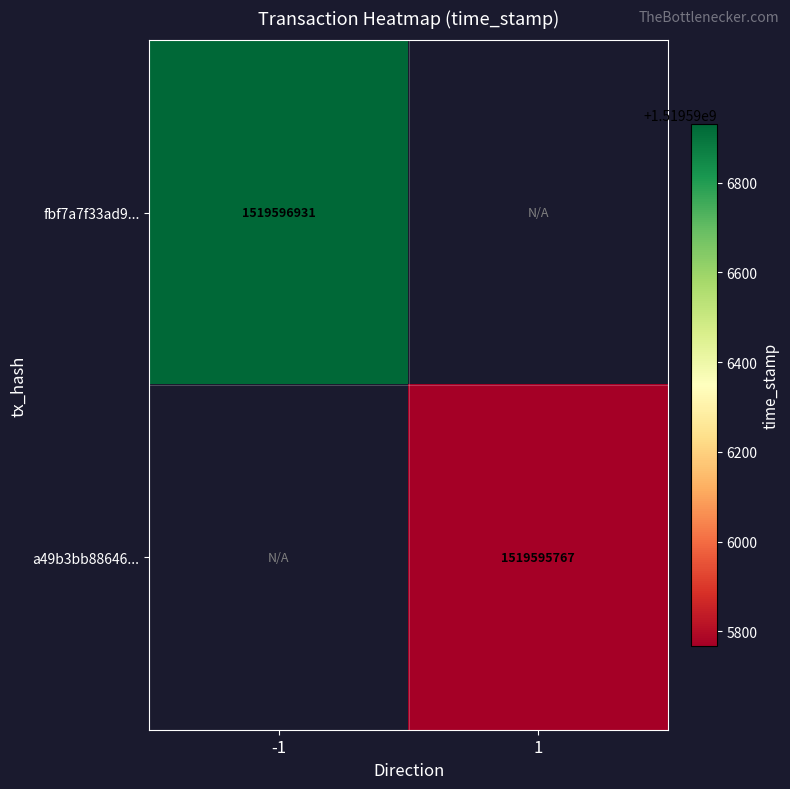

At which category is the sum across all series the highest?

-1